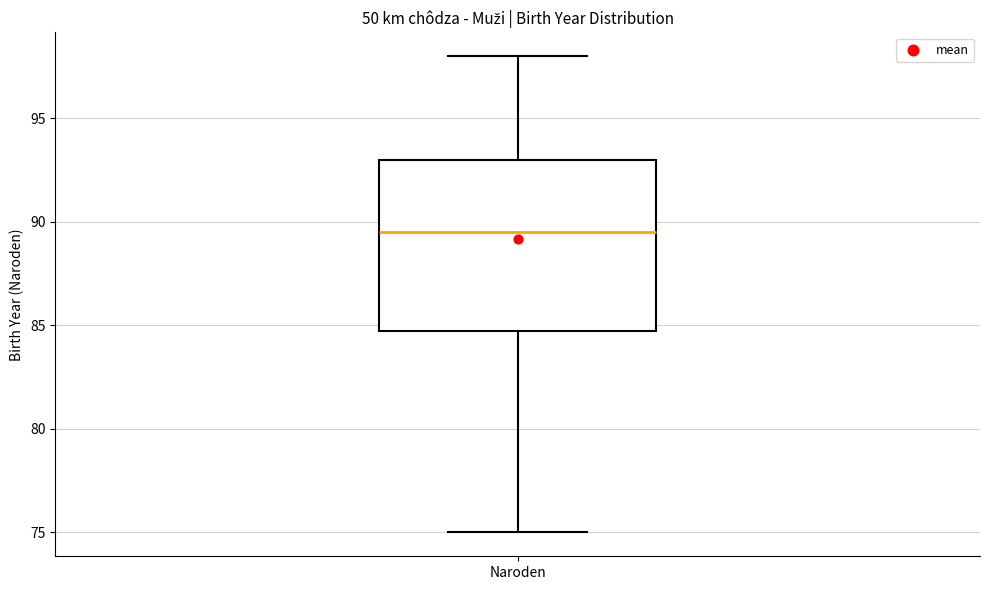

Read this box plot against the y-axis: the position of the median line, the range covered by the box, and the ends of both whiskers. The values are not printed on the chart, so give them approximately, as read against the axis.

median 89.5, box 85.0 to 93.0, whiskers 75.0 to 98.0